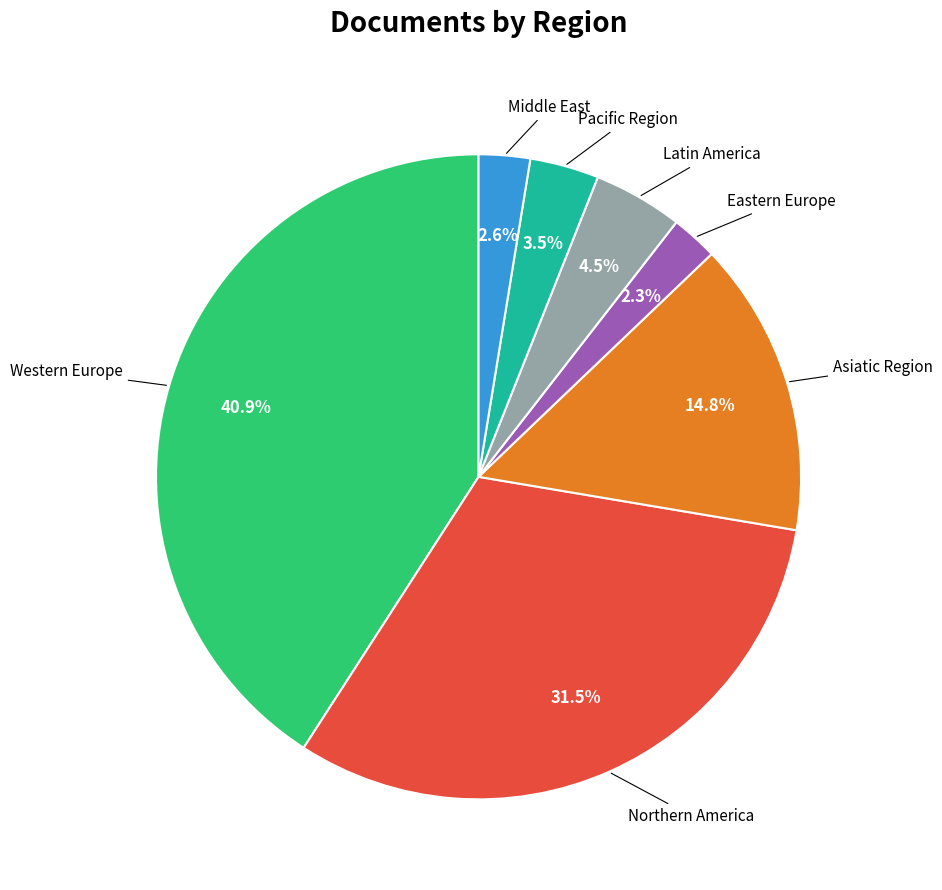

Is there a majority slice in this chart?

No